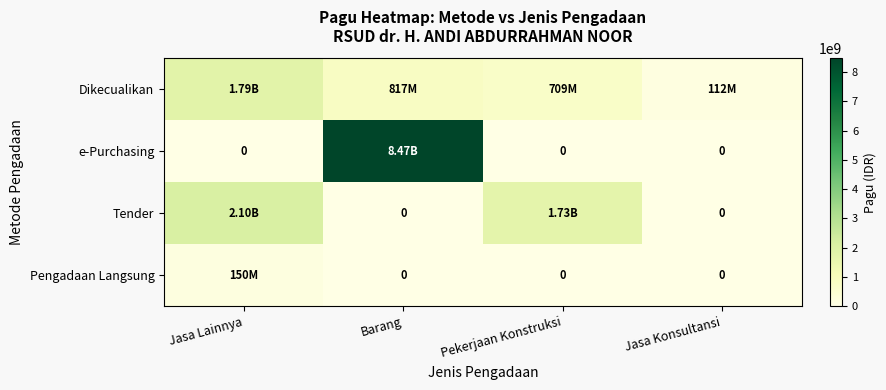

At which category is the sum across all series the highest?

Barang